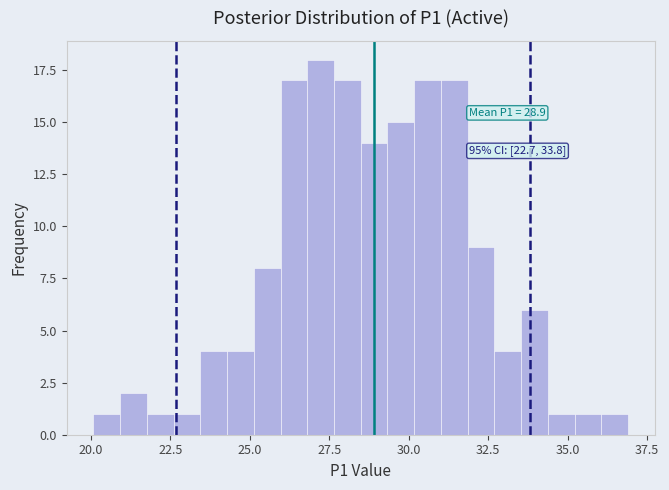

Around what value on the x-axis is the tallest bar? Give the approximate position of its centre, as read against the axis.

27.0